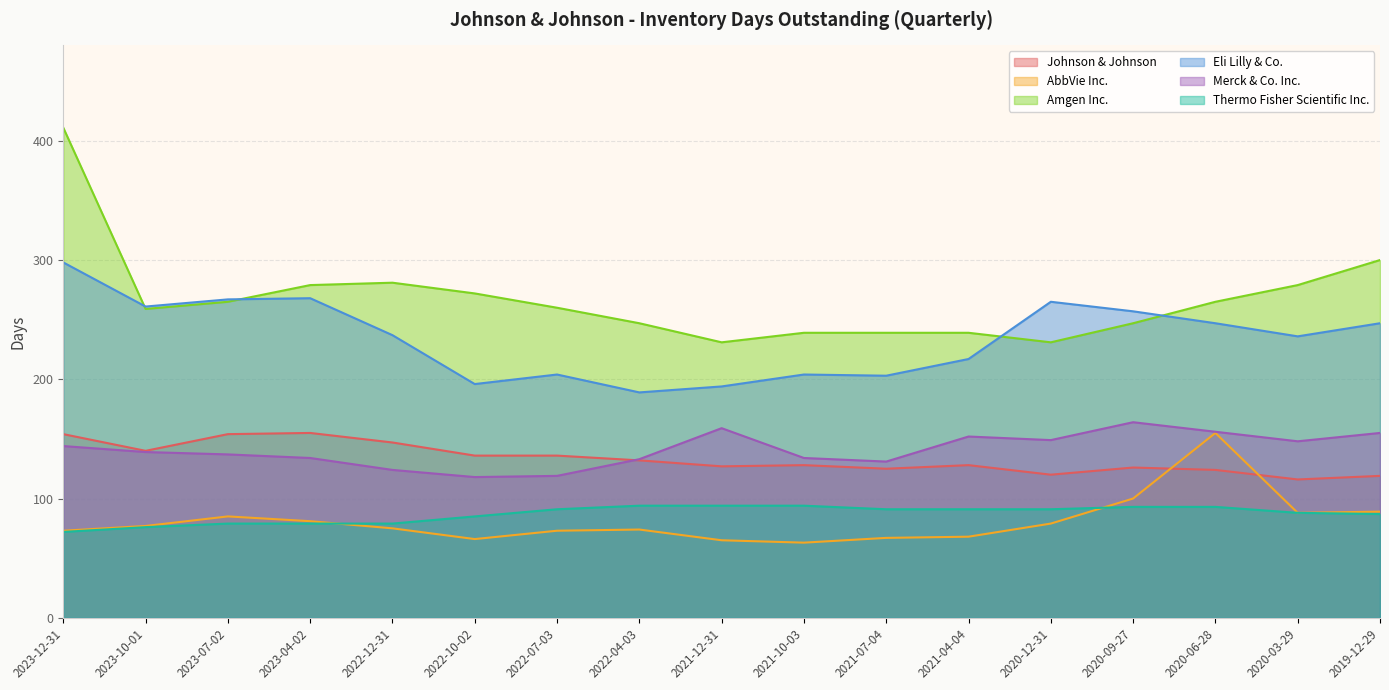

What is the difference between the highest and lowest values at 2021-12-31?

166